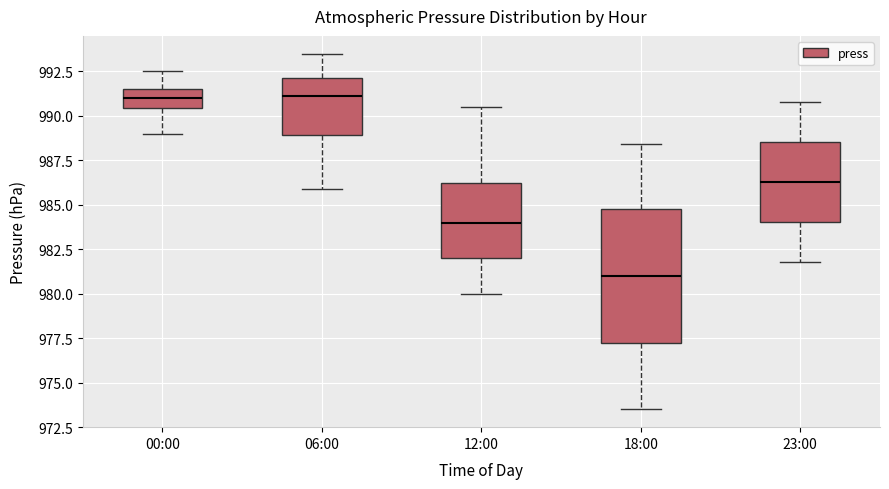

Reading left to right, transcribe this box plot: for each box, give where its median line is, the range the box spans, and where its two whiskers end, as read against the y-axis. The values are not printed on the chart, so give them approximately, as read against the axis.

00:00: median 991.0, box 990.5 to 991.5, whiskers 989.0 to 992.5
06:00: median 991.0, box 989.0 to 992.0, whiskers 986.0 to 993.5
12:00: median 984.0, box 982.0 to 986.5, whiskers 980.0 to 990.5
18:00: median 981.0, box 977.5 to 985.0, whiskers 973.5 to 988.5
23:00: median 986.5, box 984.0 to 988.5, whiskers 982.0 to 991.0